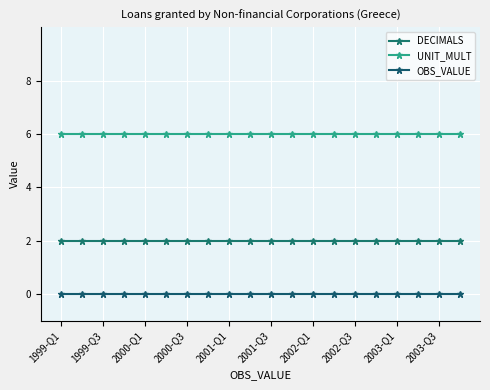

Does the chart have visible grid lines?

Yes